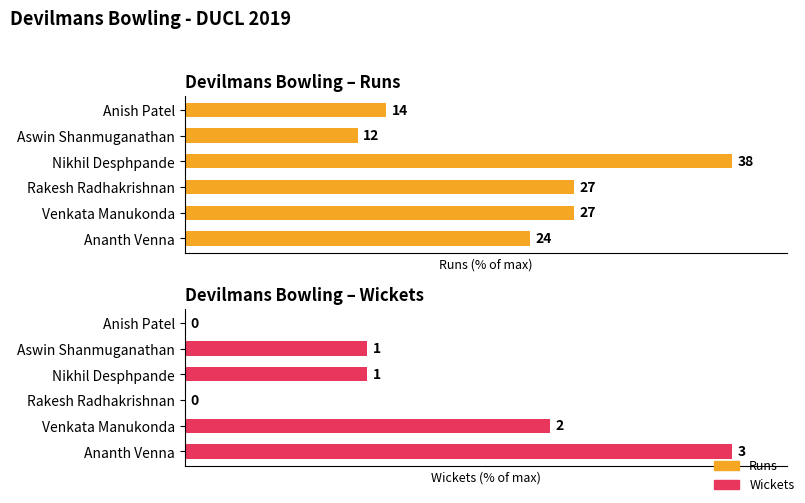

Which series changed the most between Anish Patel and Venkata Manukonda?

Wickets